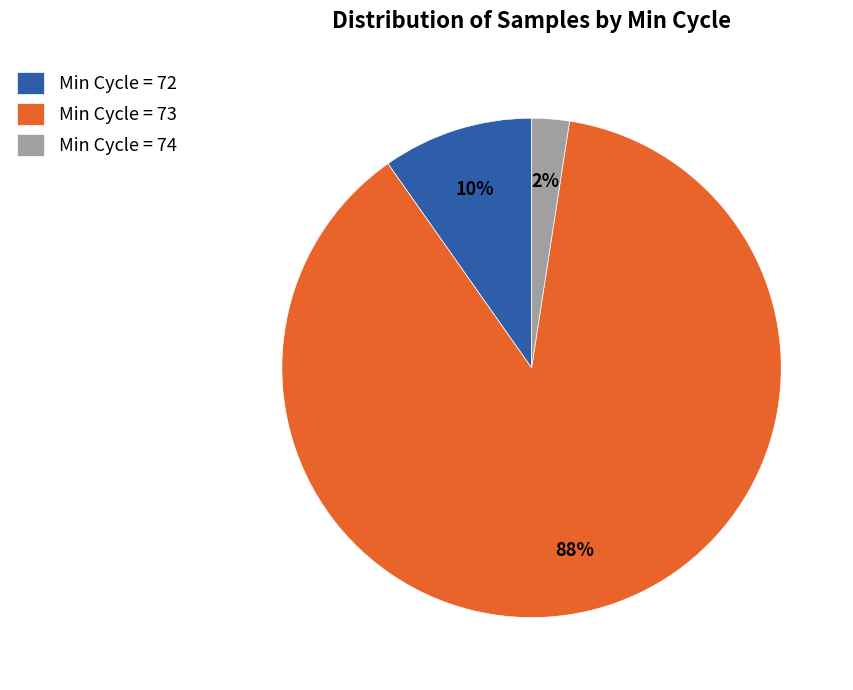

The Min Cycle = 73 slice represents 99% of the pie. True or false?

False